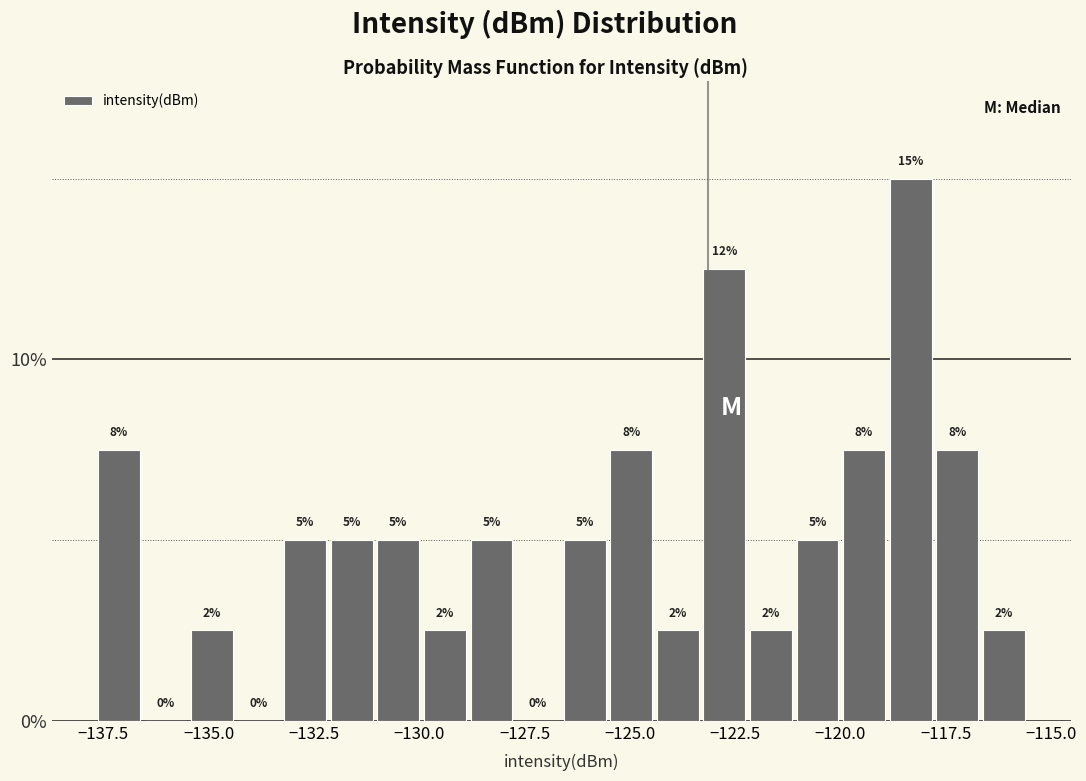

Read against the x-axis, roughly where is the centre of the tallest bar?

-118.5